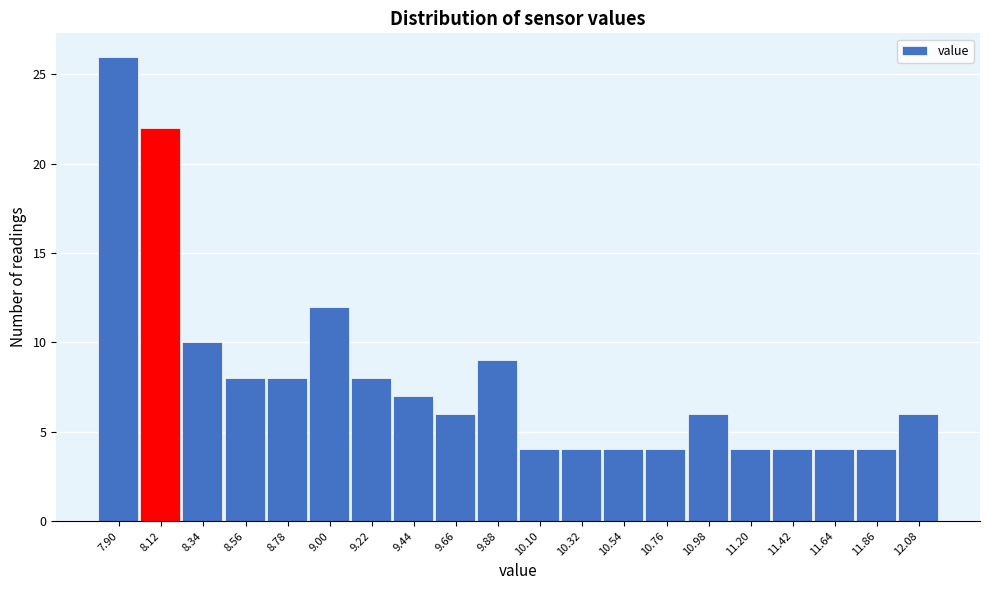

Reading left to right, transcribe all the data shown in this chart.

7.90=26	8.12=22	8.34=10	8.56=8	8.78=8	9.00=12	9.22=8	9.44=7	9.66=6	9.88=9	10.10=4	10.32=4	10.54=4	10.76=4	10.98=6	11.20=4	11.42=4	11.64=4	11.86=4	12.08=6